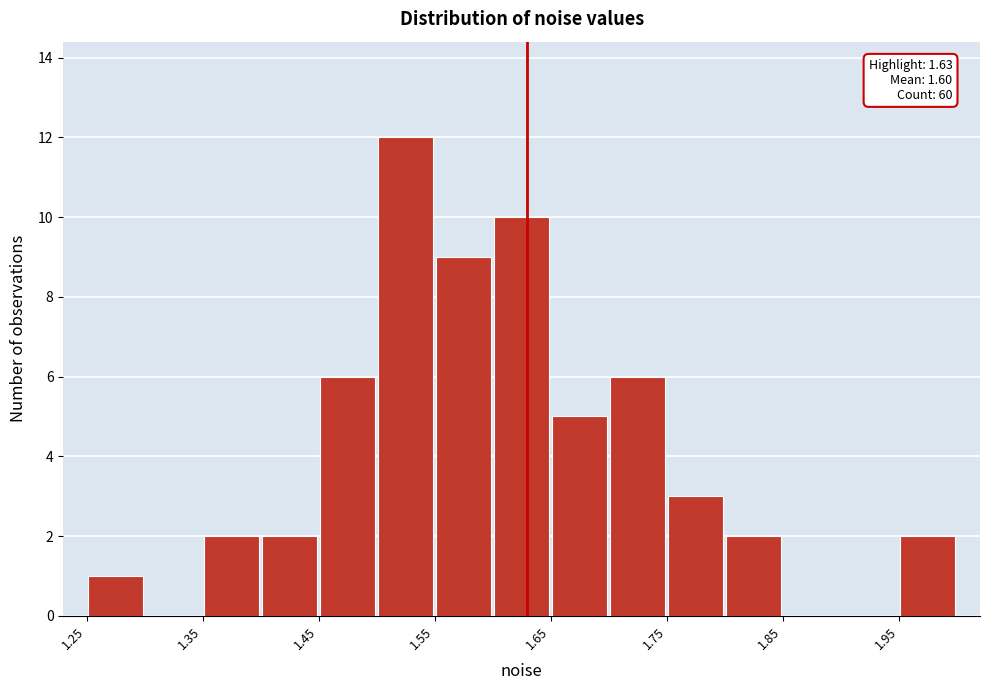

Over which range of the x-axis is the bar tallest?

1.50 to 1.55